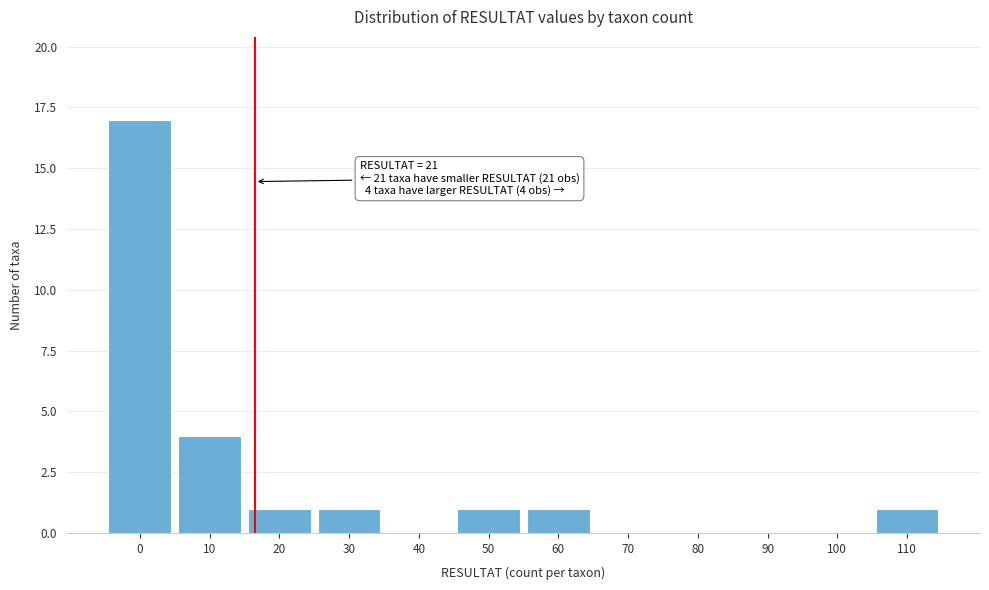

Reading left to right, what are all the values shown in this chart?

0=17	10=4	20=1	30=1	40=0	50=1	60=1	70=0	80=0	90=0	100=0	110=1